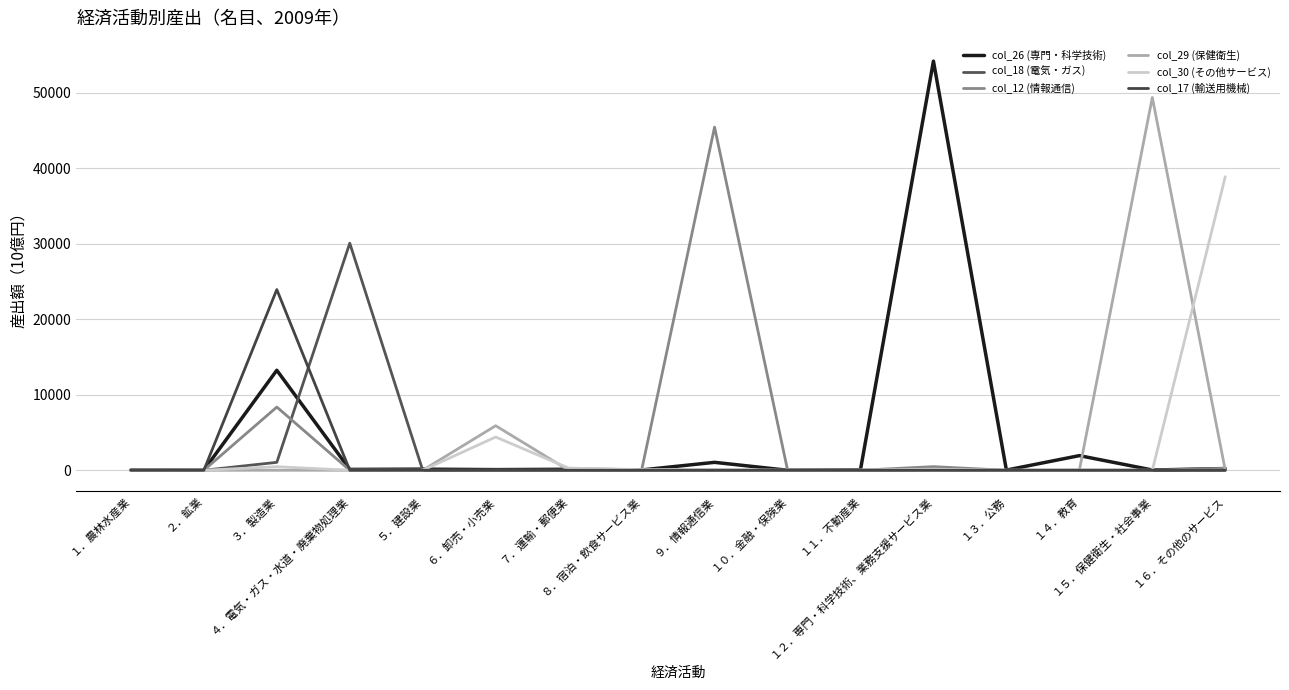

How many interior local peaks does the col_30 (その他サービス) series have?

5